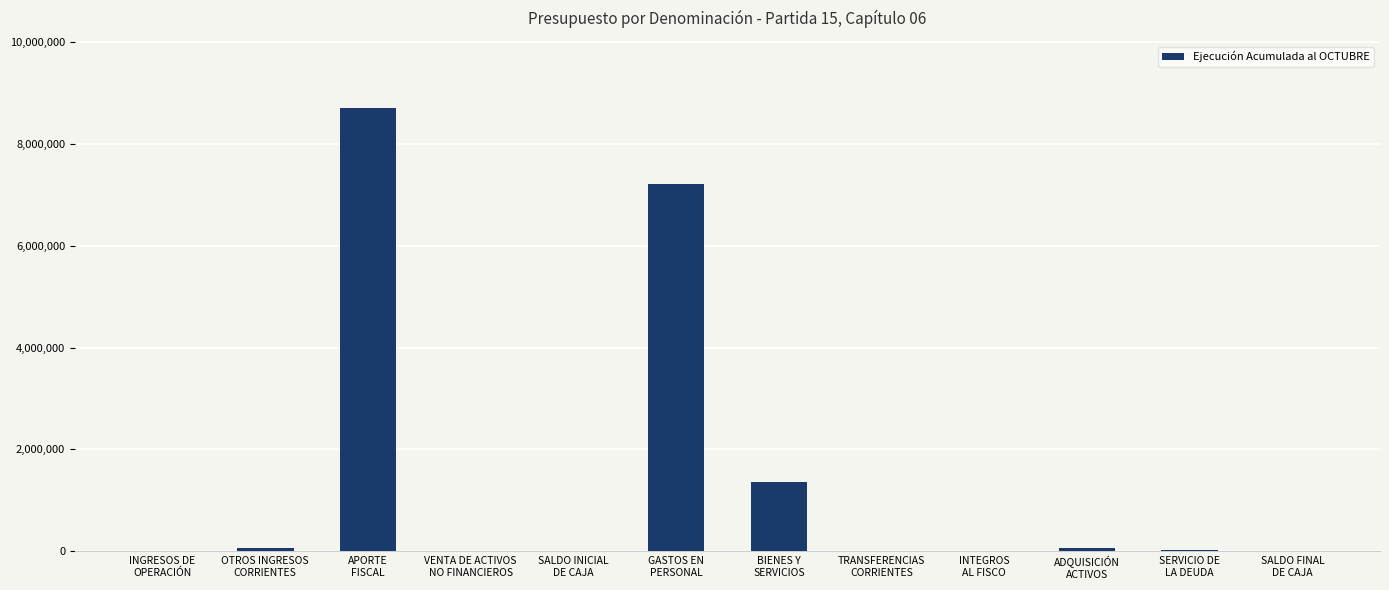

What is the sum of all values?

17457045